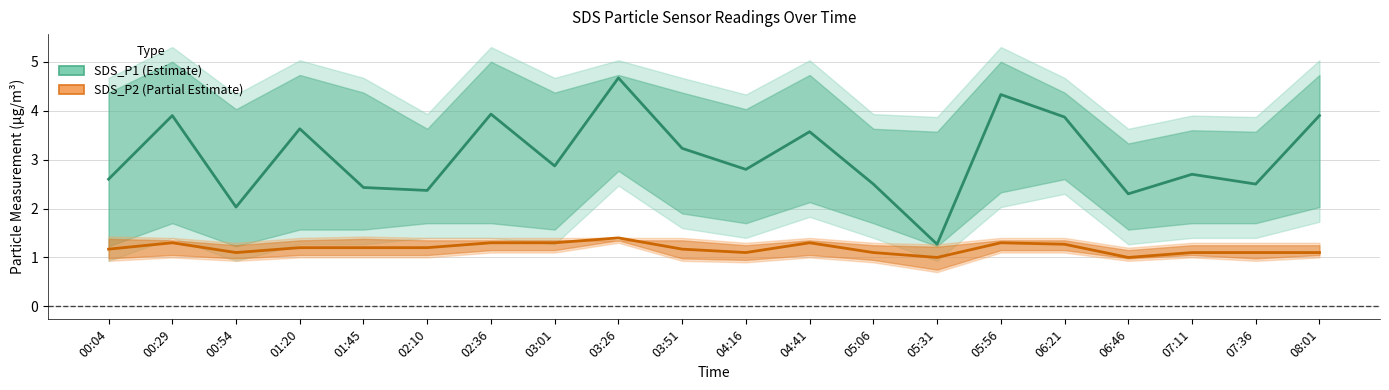

True or false: SDS_P2 and SDS_P1_upper intersect in this chart.

False